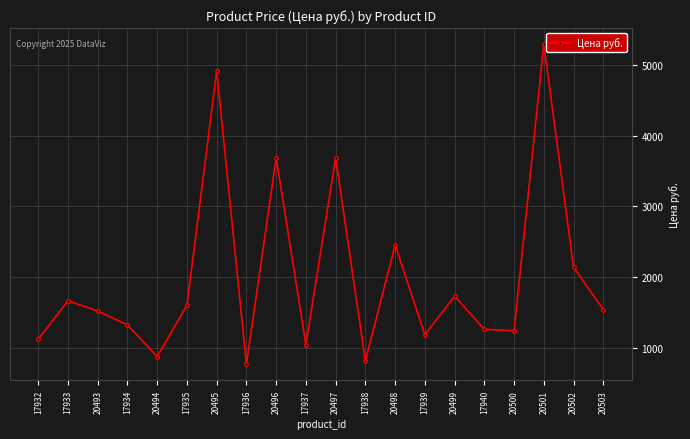

The chart shows a value of 1514.5 at 20494. True or false?

False